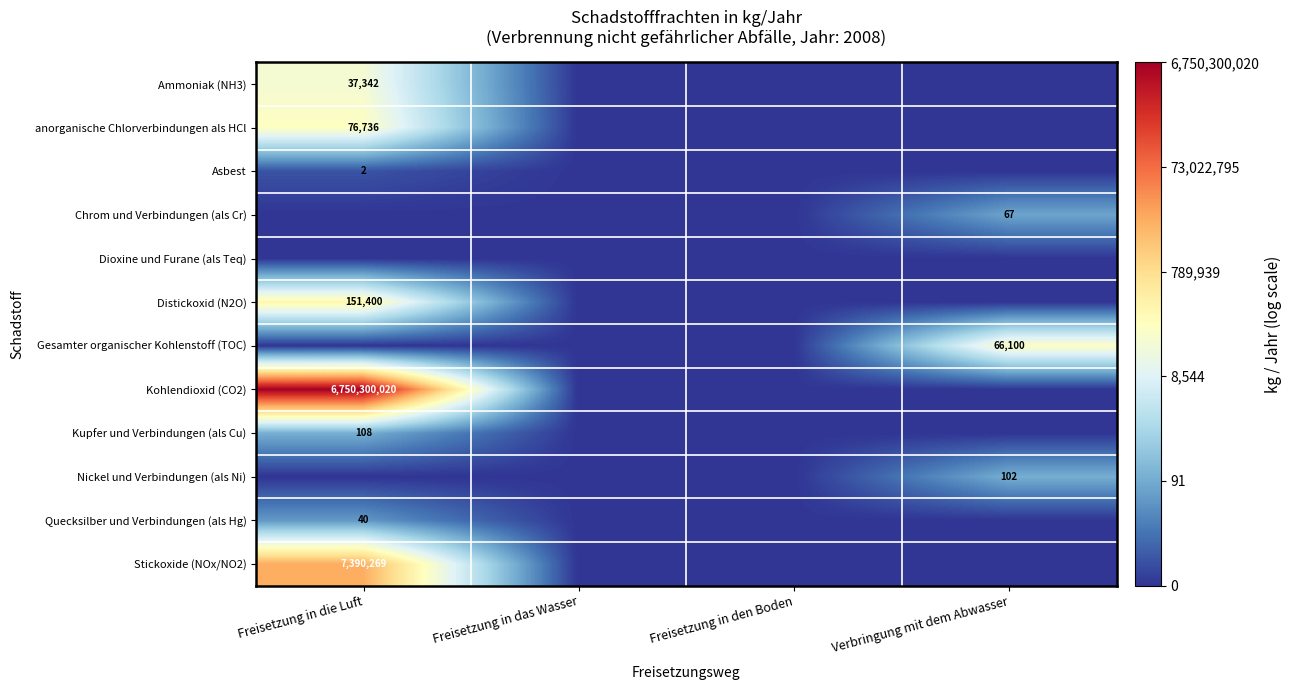

The value of Asbest at Freisetzung in die Luft is 1. True or false?

False